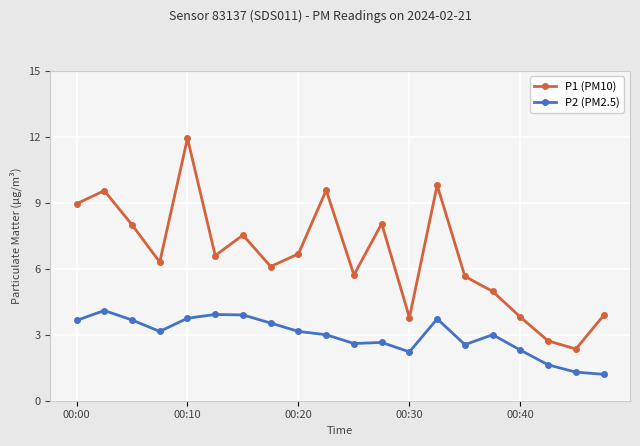

What is the minimum value for P2 (PM2.5)?

1.2